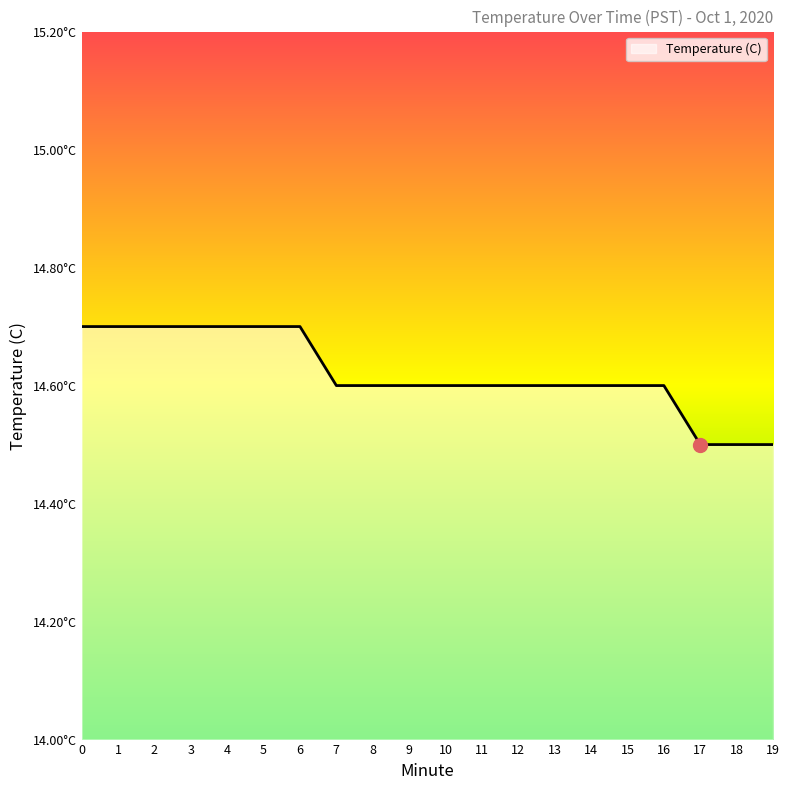

True or false: the data shows 9.1 at 8.

False